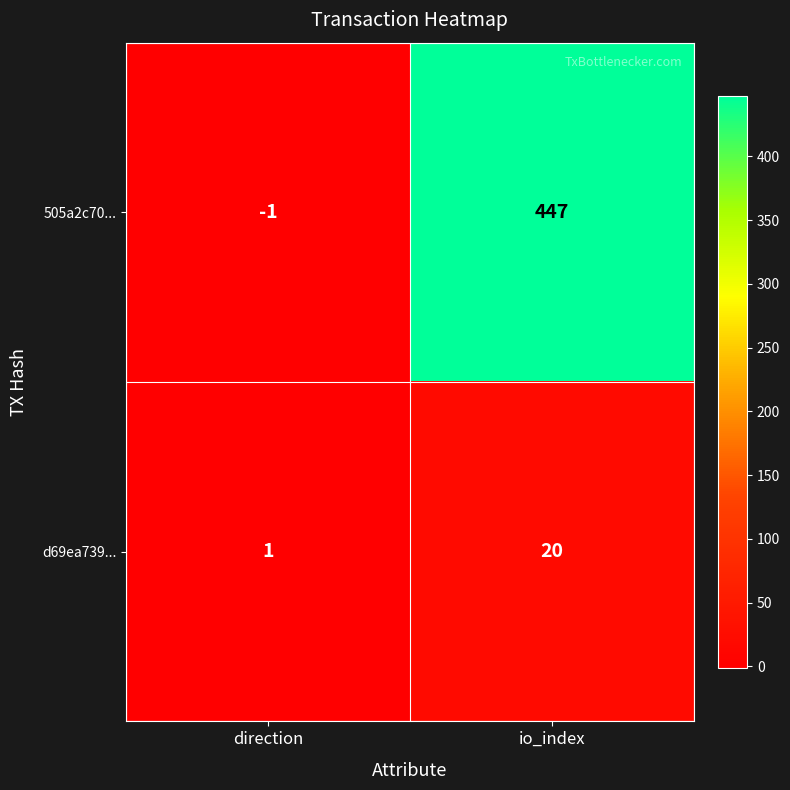

The 505a2c70... series shows 447 at io_index. True or false?

True